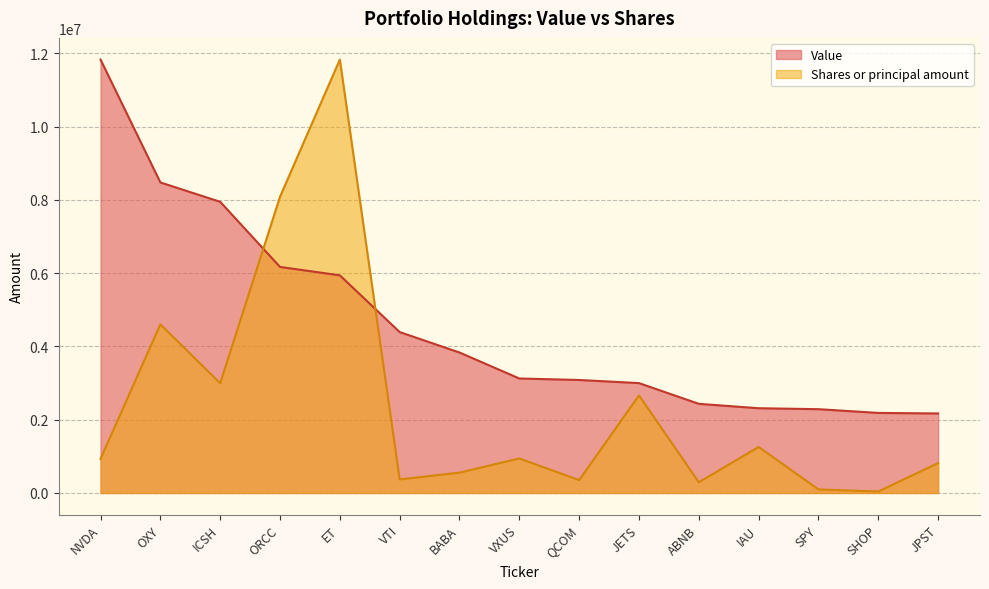

Which series has the largest total across all categories?

Value